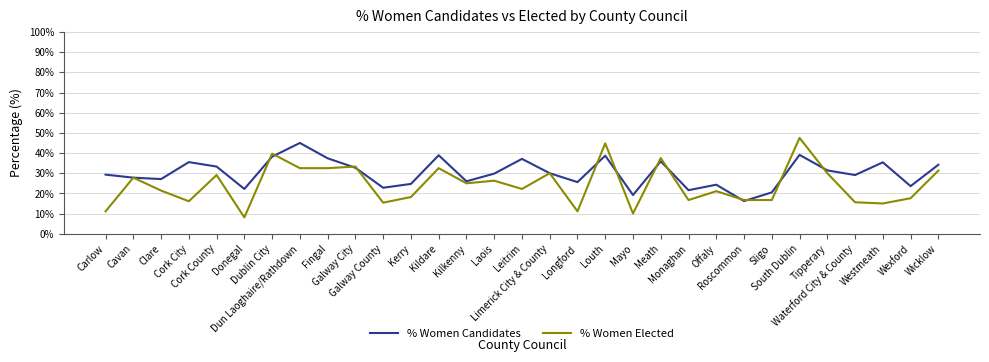

At Dun Laoghaire/Rathdown, list the series in order from smallest to largest.

% Women Elected, % Women Candidates